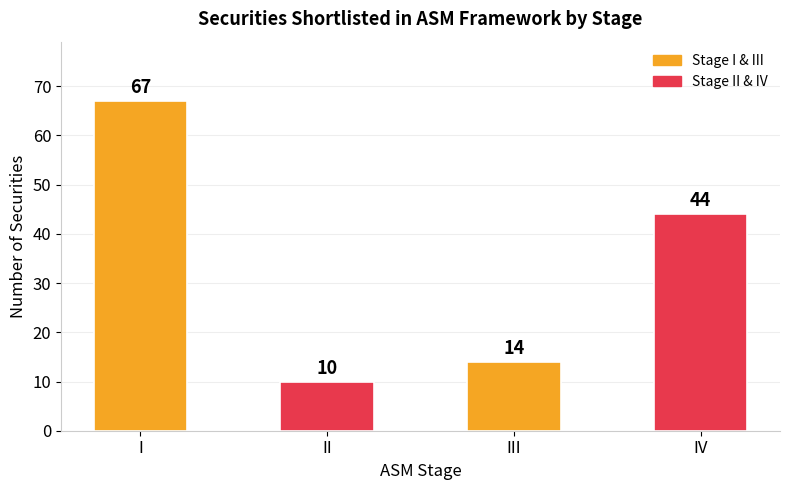

Which has a higher value, III or II?

III